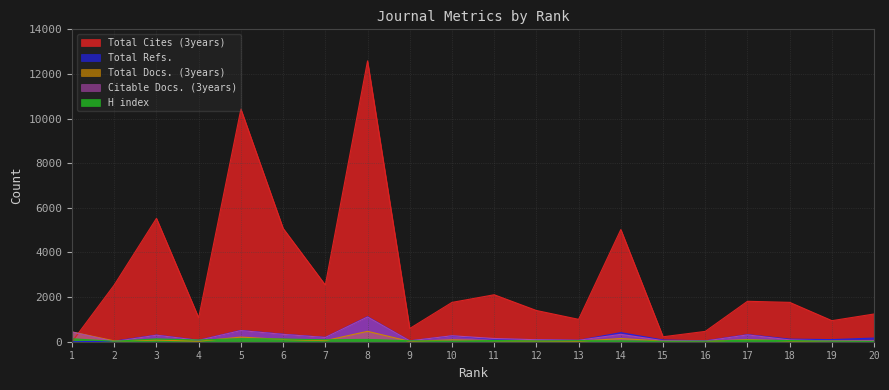

At which label does Total Cites (3years) first exceed 1764?

2